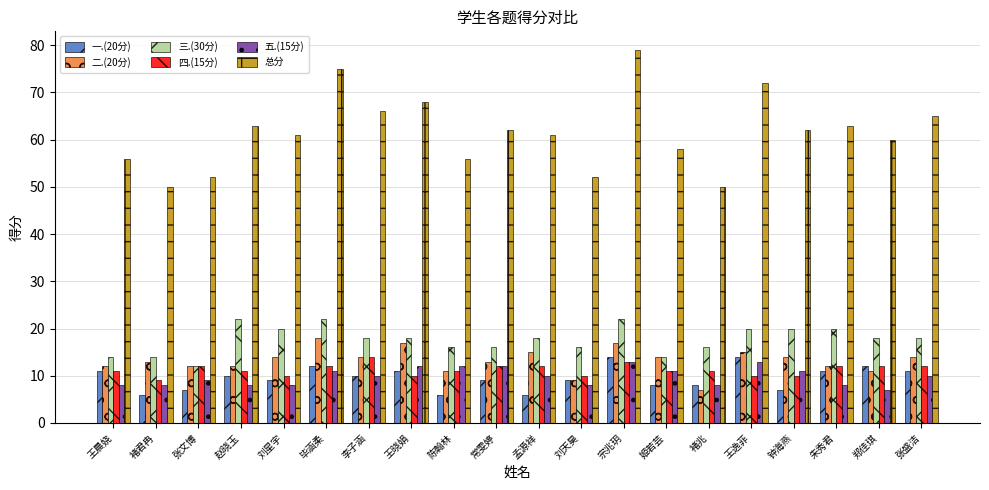

Which category has the highest value across all series?

宗兆玥